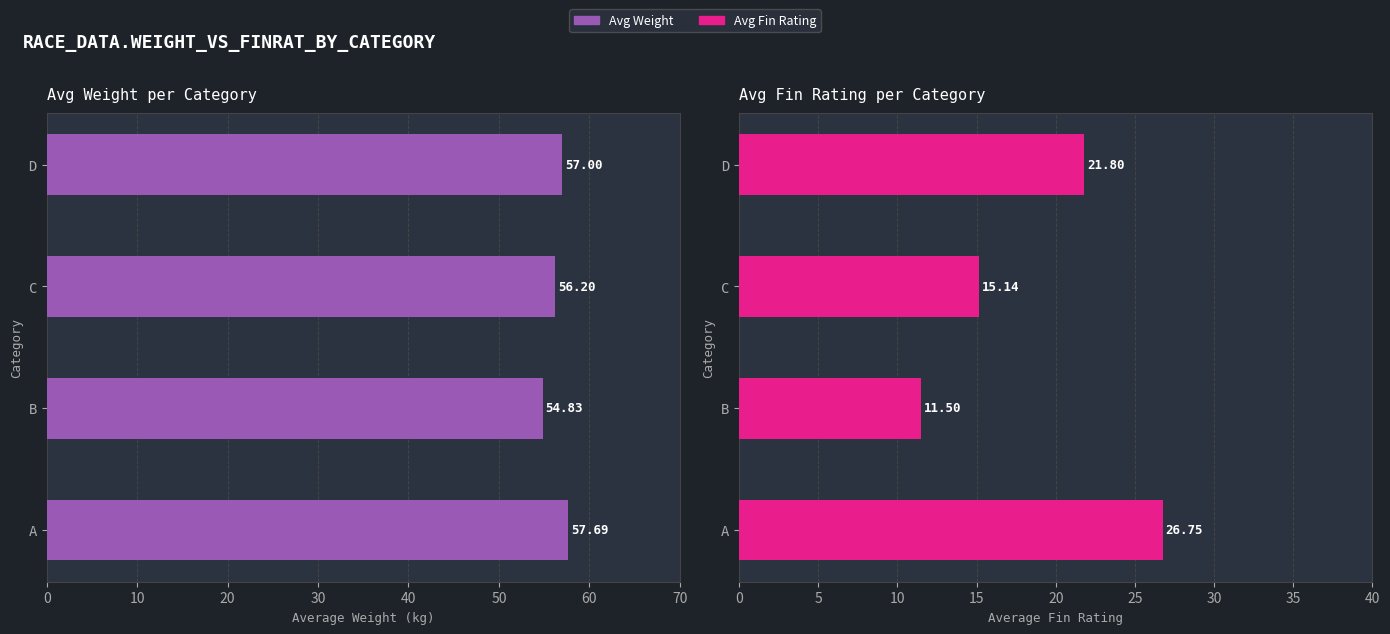

Are the bars horizontal?

Yes